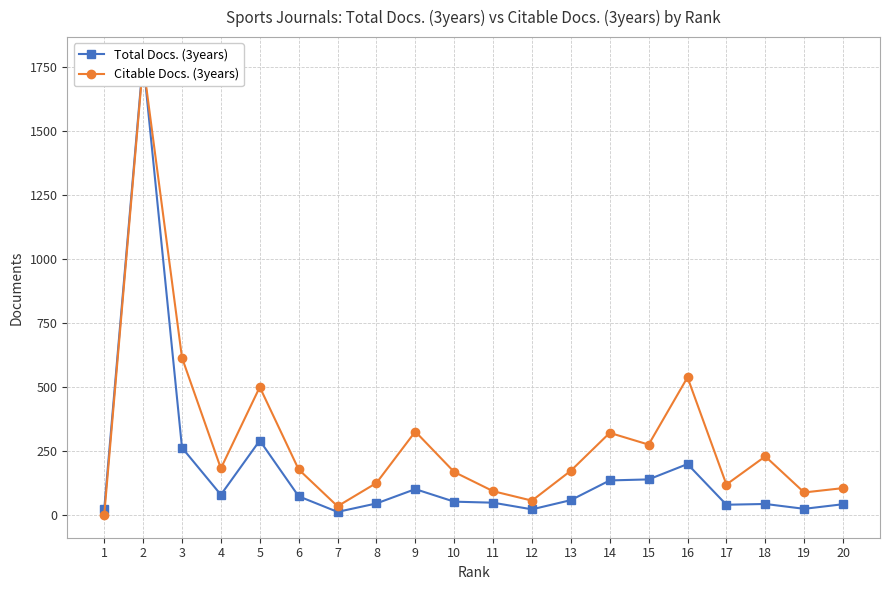

Which series ends up on top after the final intersection of Total Docs. (3years) and Citable Docs. (3years)?

Citable Docs. (3years)